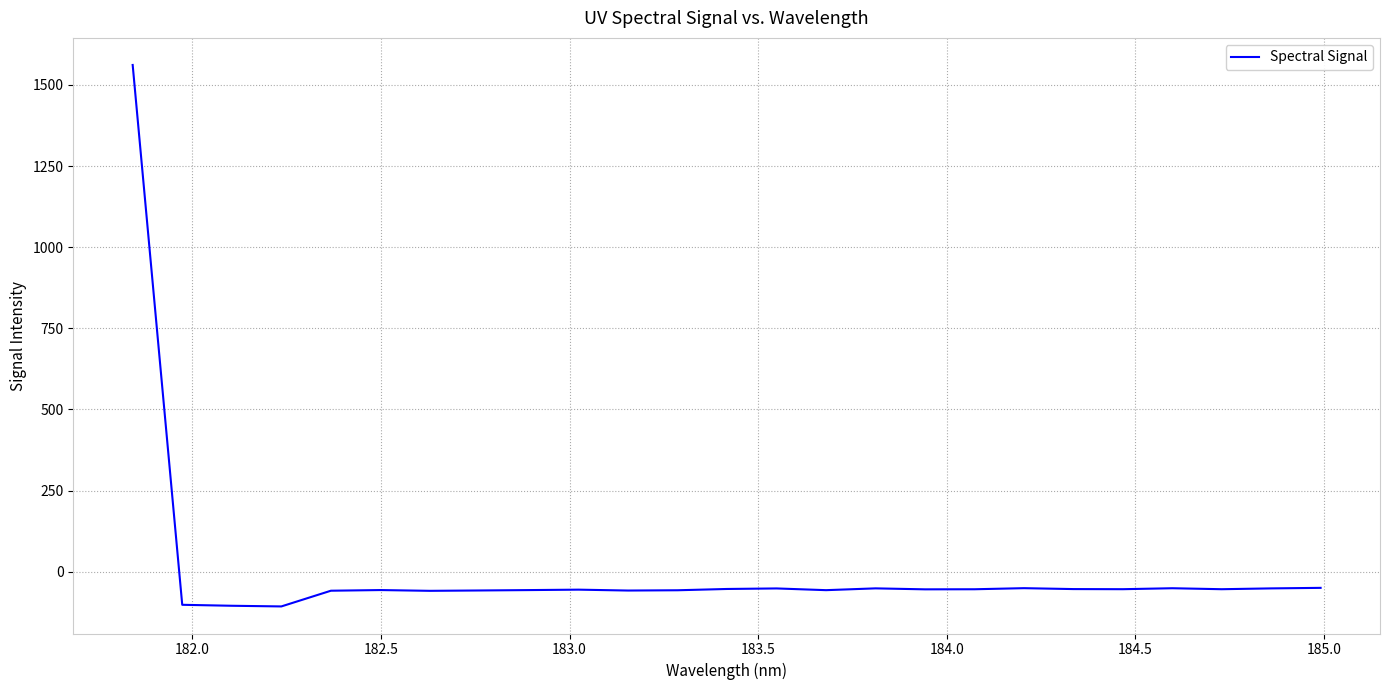

What is the difference between the maximum and minimum values?

1668.7